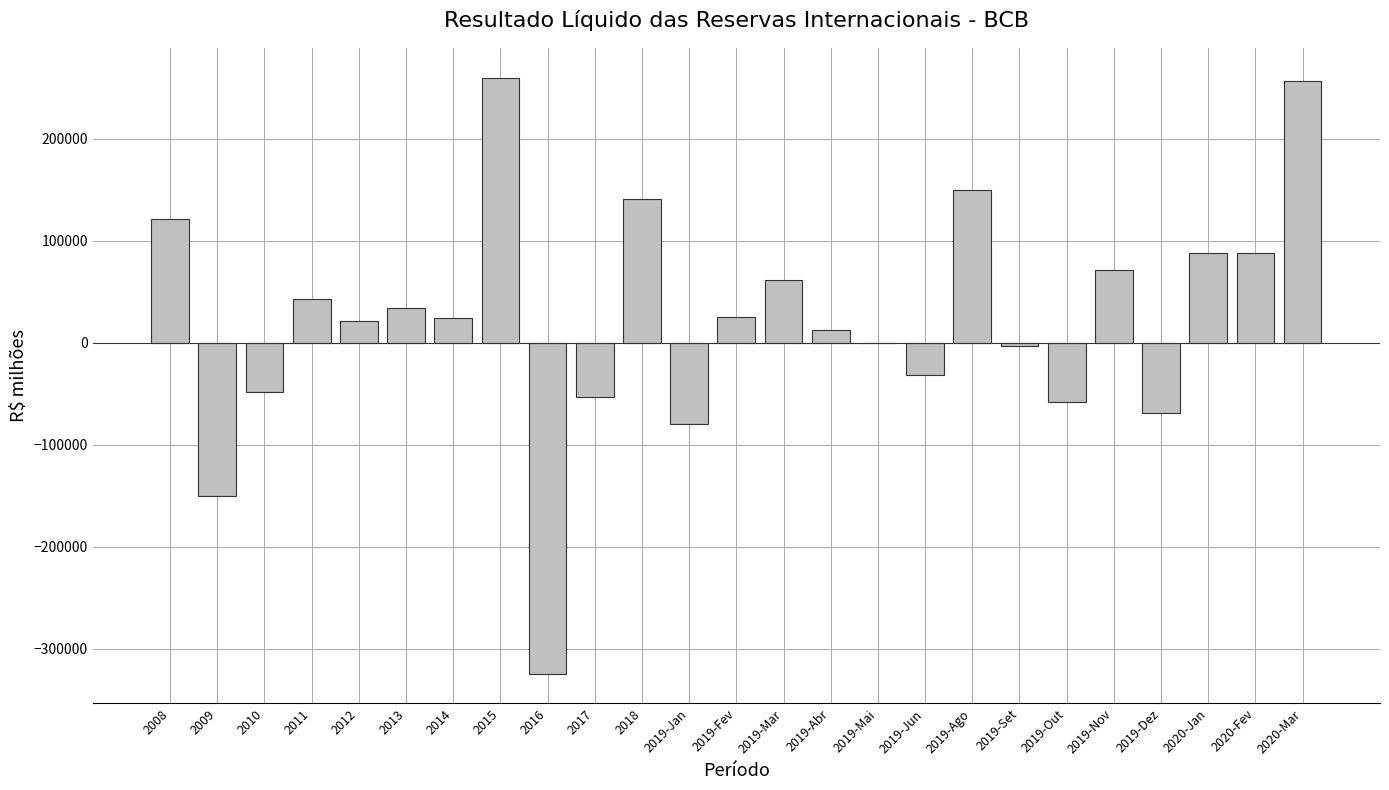

What is the ratio of the value at 2011 to the value at 2013?

1.3